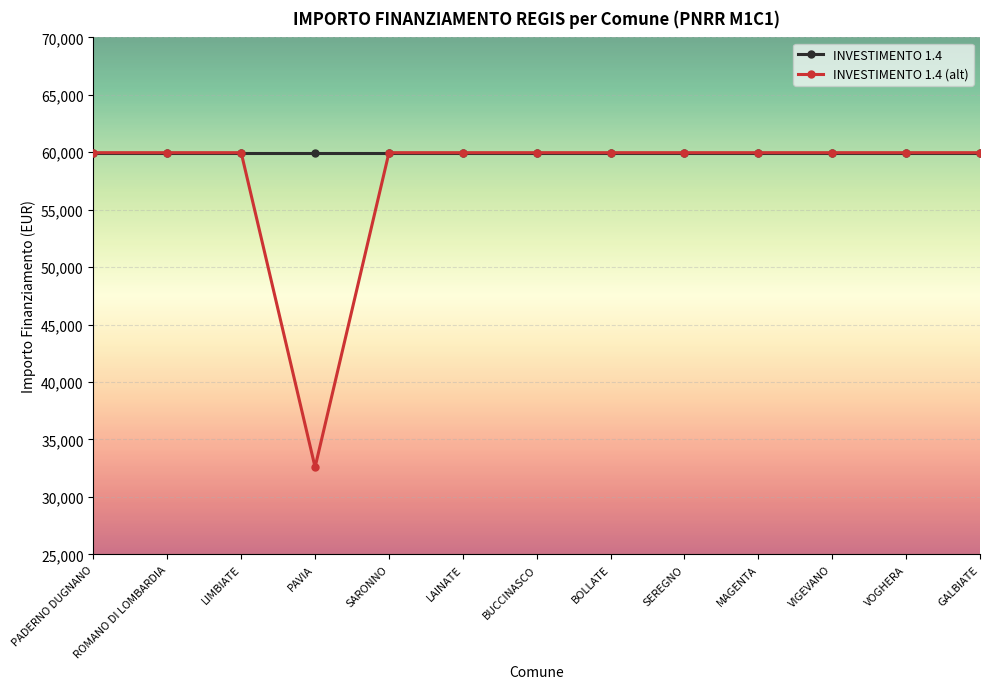

Is this an area chart (filled region under the line)?

No